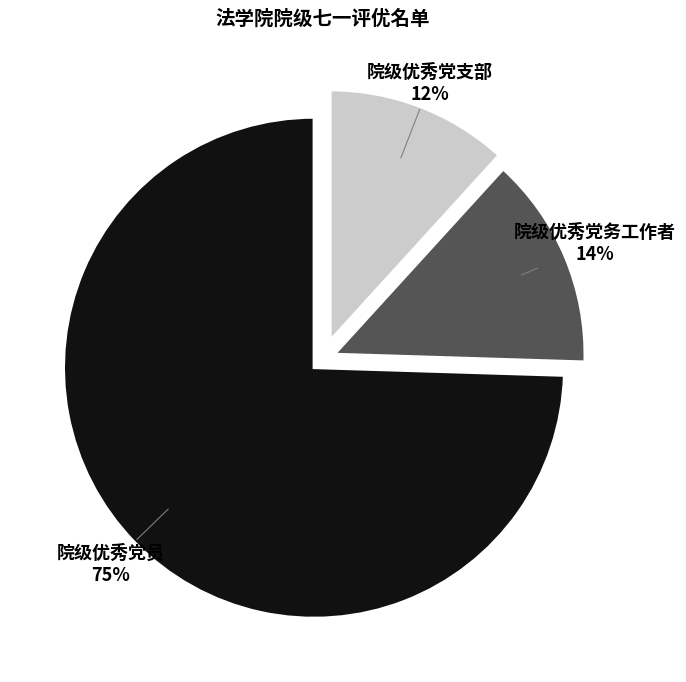

Rank the categories by value from highest to lowest.

院级优秀党员, 院级优秀党务工作者, 院级优秀党支部